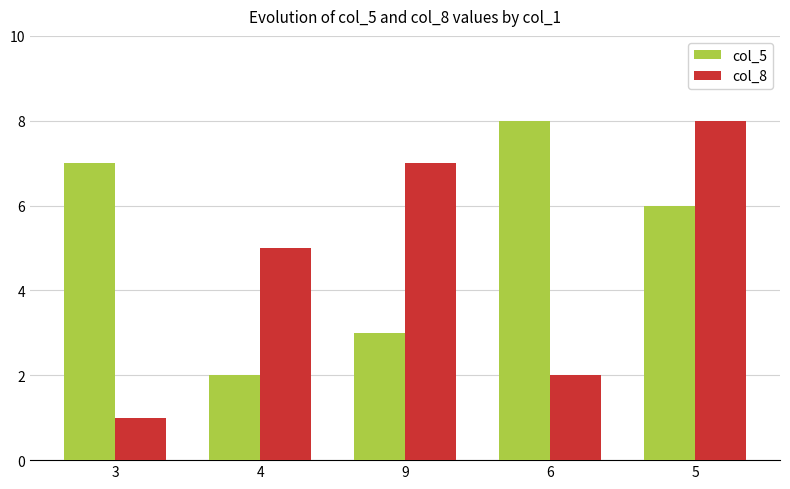

How many bars are there in total?

10